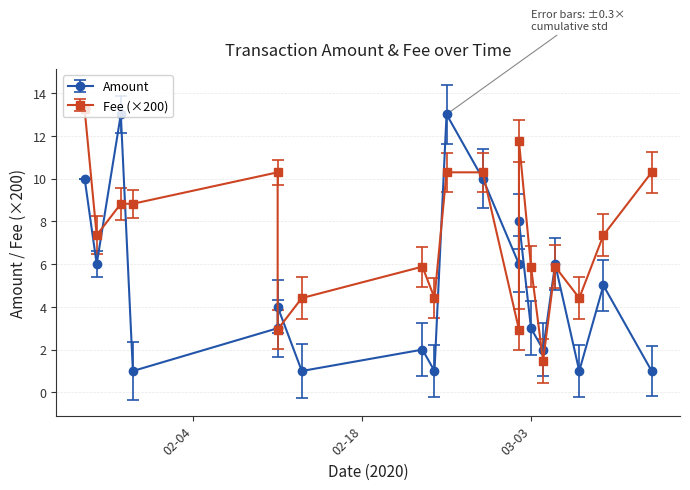

Reading right to left, list all the values displayed in this chart.

Amount: 1.0	5.0	1.0	6.0	2.0	3.0	8.0	6.0	10.0	13.0	1.0	2.0	1.0	4.0	3.0	1.0	13.0	6.0	10.0
Fee: 10.3	7.3	4.4	5.9	1.5	5.9	11.8	2.9	10.3	10.3	4.4	5.9	4.4	2.9	10.3	8.8	8.8	7.3	13.2